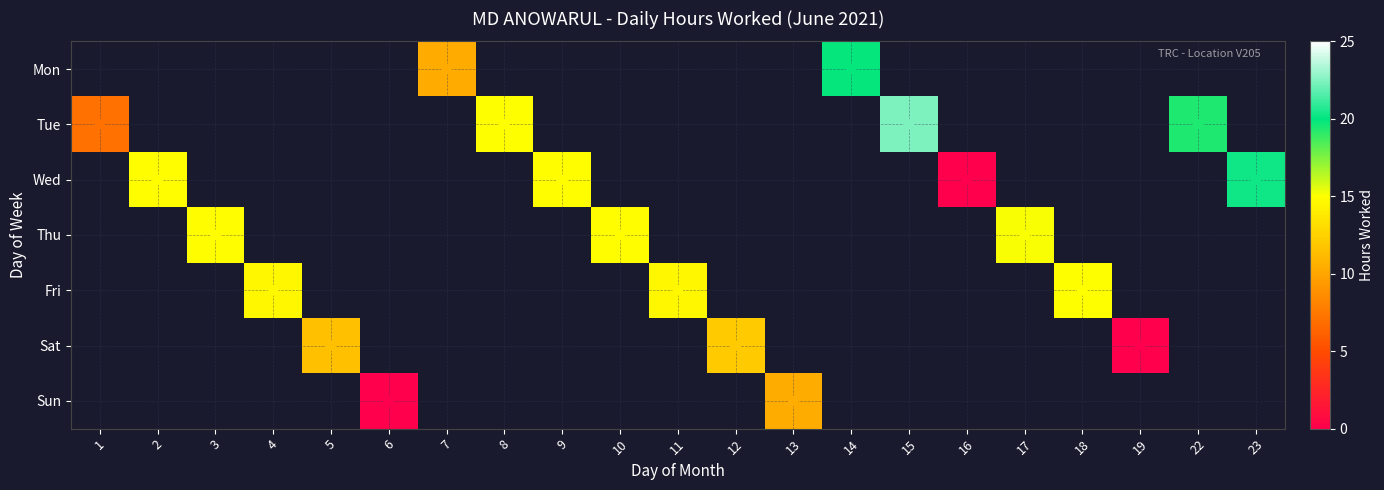

How many positive values does the Thu series have?

3